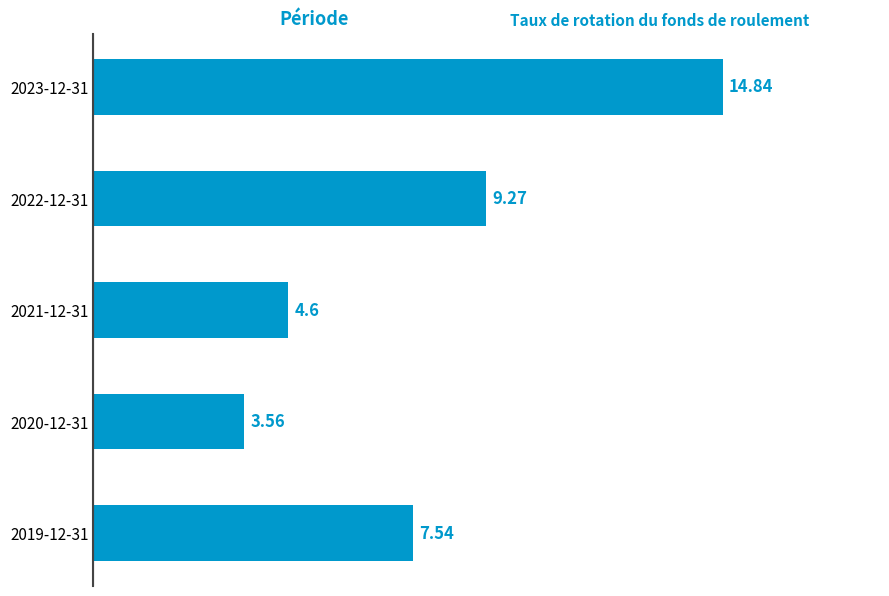

What is the sum of all values?

39.8